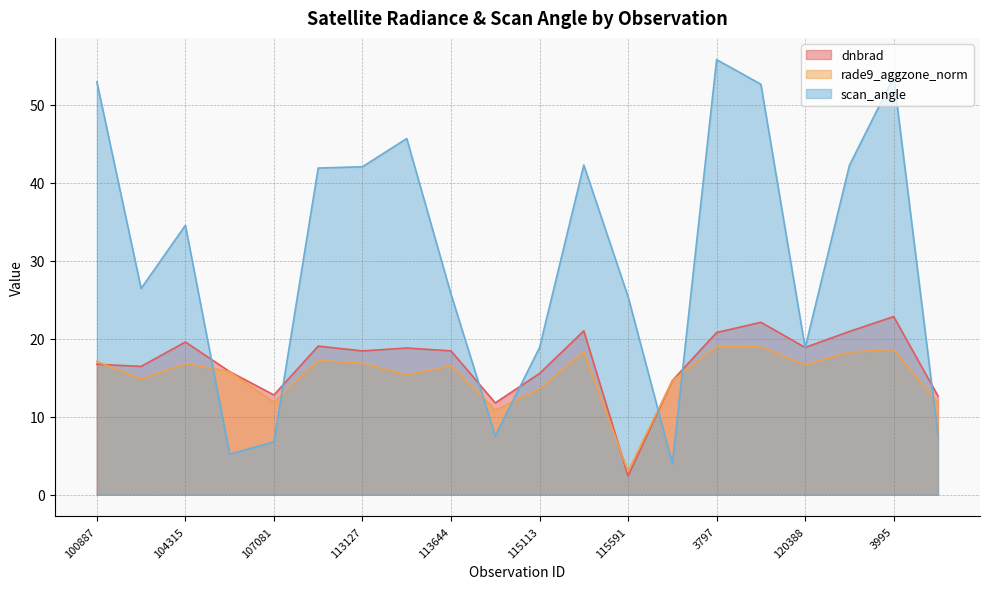

What is the label of the 4th point from the right?

120388